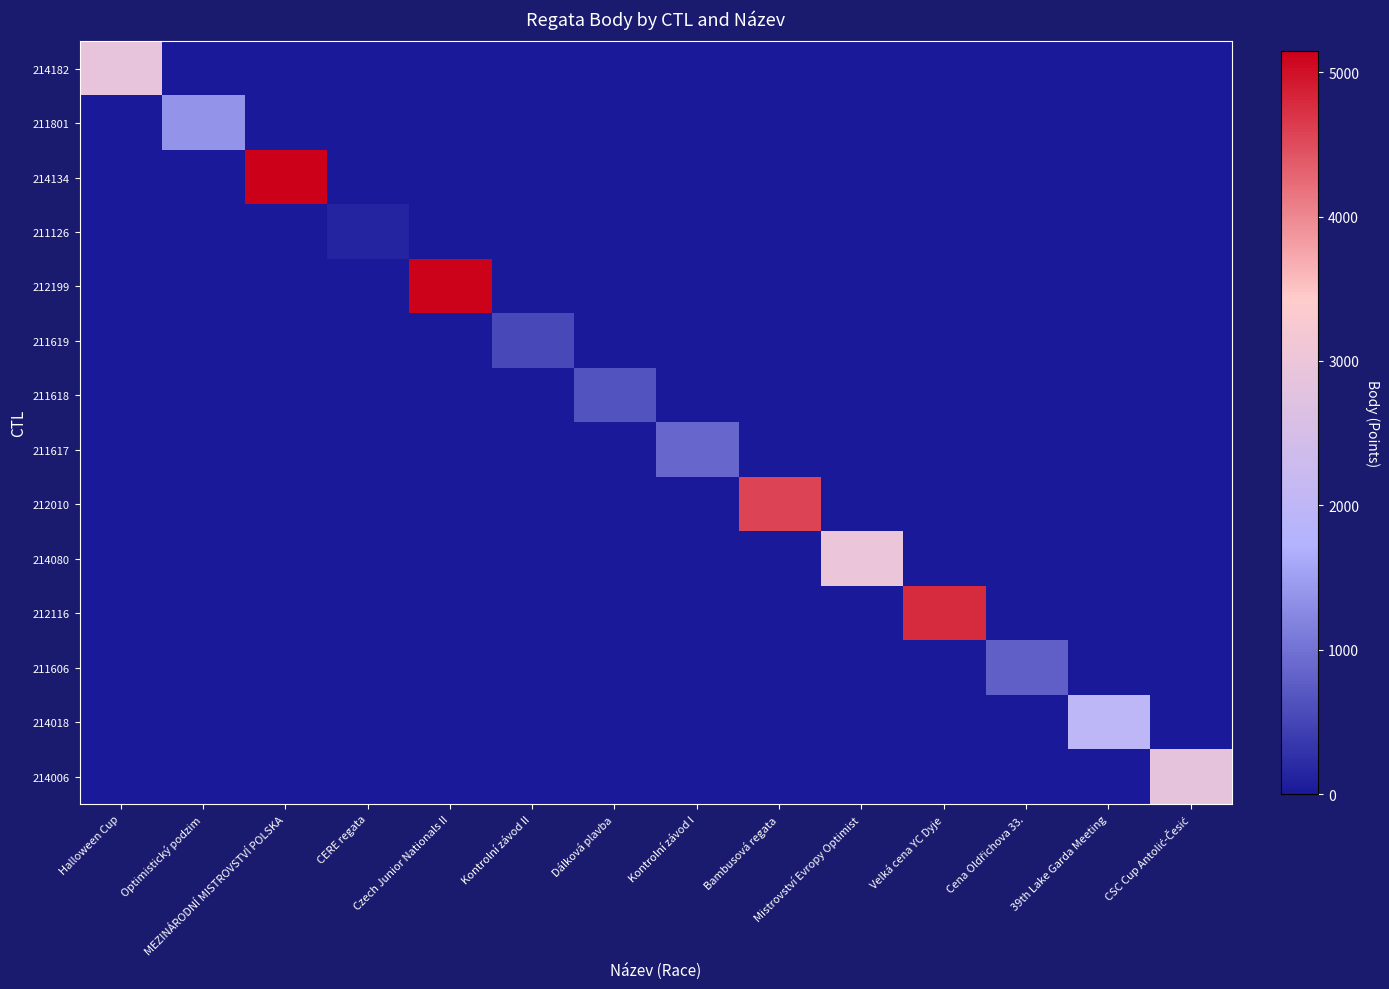

Reading left to right, list all the values displayed in this chart.

214182: Halloween Cup=2911	Optimistický podzim=0	MEZINÁRODNÍ MISTROVSTVÍ POLSKA=0	CERE regata=0	Czech Junior Nationals II=0	Kontrolní závod II=0	Dálková plavba=0	Kontrolní závod I=0	Bambusová regata=0	Mistrovství Evropy Optimist=0	Velká cena YC Dyje=0	Cena Oldřichova 33.=0	39th Lake Garda Meeting=0	CSC Cup Antolić-Česić=0
211801: Halloween Cup=0	Optimistický podzim=1385	MEZINÁRODNÍ MISTROVSTVÍ POLSKA=0	CERE regata=0	Czech Junior Nationals II=0	Kontrolní závod II=0	Dálková plavba=0	Kontrolní závod I=0	Bambusová regata=0	Mistrovství Evropy Optimist=0	Velká cena YC Dyje=0	Cena Oldřichova 33.=0	39th Lake Garda Meeting=0	CSC Cup Antolić-Česić=0
214134: Halloween Cup=0	Optimistický podzim=0	MEZINÁRODNÍ MISTROVSTVÍ POLSKA=5146	CERE regata=0	Czech Junior Nationals II=0	Kontrolní závod II=0	Dálková plavba=0	Kontrolní závod I=0	Bambusová regata=0	Mistrovství Evropy Optimist=0	Velká cena YC Dyje=0	Cena Oldřichova 33.=0	39th Lake Garda Meeting=0	CSC Cup Antolić-Česić=0
211126: Halloween Cup=0	Optimistický podzim=0	MEZINÁRODNÍ MISTROVSTVÍ POLSKA=0	CERE regata=137	Czech Junior Nationals II=0	Kontrolní závod II=0	Dálková plavba=0	Kontrolní závod I=0	Bambusová regata=0	Mistrovství Evropy Optimist=0	Velká cena YC Dyje=0	Cena Oldřichova 33.=0	39th Lake Garda Meeting=0	CSC Cup Antolić-Česić=0
212199: Halloween Cup=0	Optimistický podzim=0	MEZINÁRODNÍ MISTROVSTVÍ POLSKA=0	CERE regata=0	Czech Junior Nationals II=5106	Kontrolní závod II=0	Dálková plavba=0	Kontrolní závod I=0	Bambusová regata=0	Mistrovství Evropy Optimist=0	Velká cena YC Dyje=0	Cena Oldřichova 33.=0	39th Lake Garda Meeting=0	CSC Cup Antolić-Česić=0
211619: Halloween Cup=0	Optimistický podzim=0	MEZINÁRODNÍ MISTROVSTVÍ POLSKA=0	CERE regata=0	Czech Junior Nationals II=0	Kontrolní závod II=527	Dálková plavba=0	Kontrolní závod I=0	Bambusová regata=0	Mistrovství Evropy Optimist=0	Velká cena YC Dyje=0	Cena Oldřichova 33.=0	39th Lake Garda Meeting=0	CSC Cup Antolić-Česić=0
211618: Halloween Cup=0	Optimistický podzim=0	MEZINÁRODNÍ MISTROVSTVÍ POLSKA=0	CERE regata=0	Czech Junior Nationals II=0	Kontrolní závod II=0	Dálková plavba=645	Kontrolní závod I=0	Bambusová regata=0	Mistrovství Evropy Optimist=0	Velká cena YC Dyje=0	Cena Oldřichova 33.=0	39th Lake Garda Meeting=0	CSC Cup Antolić-Česić=0
211617: Halloween Cup=0	Optimistický podzim=0	MEZINÁRODNÍ MISTROVSTVÍ POLSKA=0	CERE regata=0	Czech Junior Nationals II=0	Kontrolní závod II=0	Dálková plavba=0	Kontrolní závod I=879	Bambusová regata=0	Mistrovství Evropy Optimist=0	Velká cena YC Dyje=0	Cena Oldřichova 33.=0	39th Lake Garda Meeting=0	CSC Cup Antolić-Česić=0
212010: Halloween Cup=0	Optimistický podzim=0	MEZINÁRODNÍ MISTROVSTVÍ POLSKA=0	CERE regata=0	Czech Junior Nationals II=0	Kontrolní závod II=0	Dálková plavba=0	Kontrolní závod I=0	Bambusová regata=4569	Mistrovství Evropy Optimist=0	Velká cena YC Dyje=0	Cena Oldřichova 33.=0	39th Lake Garda Meeting=0	CSC Cup Antolić-Česić=0
214080: Halloween Cup=0	Optimistický podzim=0	MEZINÁRODNÍ MISTROVSTVÍ POLSKA=0	CERE regata=0	Czech Junior Nationals II=0	Kontrolní závod II=0	Dálková plavba=0	Kontrolní závod I=0	Bambusová regata=0	Mistrovství Evropy Optimist=2976	Velká cena YC Dyje=0	Cena Oldřichova 33.=0	39th Lake Garda Meeting=0	CSC Cup Antolić-Česić=0
212116: Halloween Cup=0	Optimistický podzim=0	MEZINÁRODNÍ MISTROVSTVÍ POLSKA=0	CERE regata=0	Czech Junior Nationals II=0	Kontrolní závod II=0	Dálková plavba=0	Kontrolní závod I=0	Bambusová regata=0	Mistrovství Evropy Optimist=0	Velká cena YC Dyje=4765	Cena Oldřichova 33.=0	39th Lake Garda Meeting=0	CSC Cup Antolić-Česić=0
211606: Halloween Cup=0	Optimistický podzim=0	MEZINÁRODNÍ MISTROVSTVÍ POLSKA=0	CERE regata=0	Czech Junior Nationals II=0	Kontrolní závod II=0	Dálková plavba=0	Kontrolní závod I=0	Bambusová regata=0	Mistrovství Evropy Optimist=0	Velká cena YC Dyje=0	Cena Oldřichova 33.=800	39th Lake Garda Meeting=0	CSC Cup Antolić-Česić=0
214018: Halloween Cup=0	Optimistický podzim=0	MEZINÁRODNÍ MISTROVSTVÍ POLSKA=0	CERE regata=0	Czech Junior Nationals II=0	Kontrolní závod II=0	Dálková plavba=0	Kontrolní závod I=0	Bambusová regata=0	Mistrovství Evropy Optimist=0	Velká cena YC Dyje=0	Cena Oldřichova 33.=0	39th Lake Garda Meeting=1951	CSC Cup Antolić-Česić=0
214006: Halloween Cup=0	Optimistický podzim=0	MEZINÁRODNÍ MISTROVSTVÍ POLSKA=0	CERE regata=0	Czech Junior Nationals II=0	Kontrolní závod II=0	Dálková plavba=0	Kontrolní závod I=0	Bambusová regata=0	Mistrovství Evropy Optimist=0	Velká cena YC Dyje=0	Cena Oldřichova 33.=0	39th Lake Garda Meeting=0	CSC Cup Antolić-Česić=2887